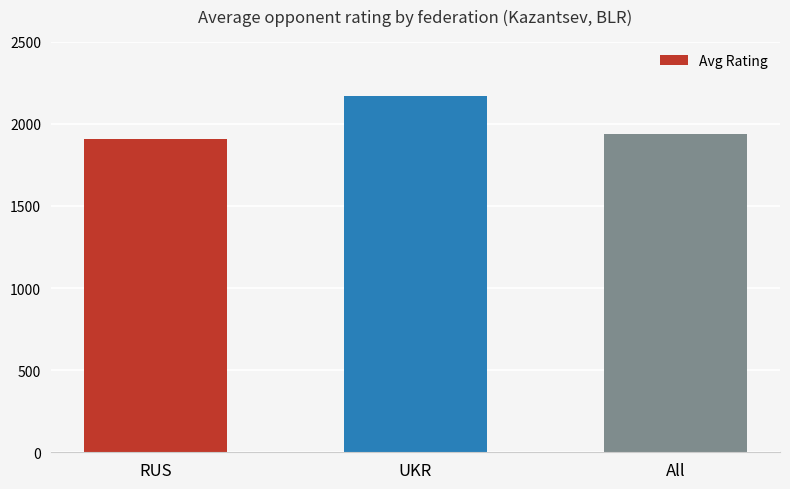

List the labels in order of value, smallest first.

RUS, All, UKR